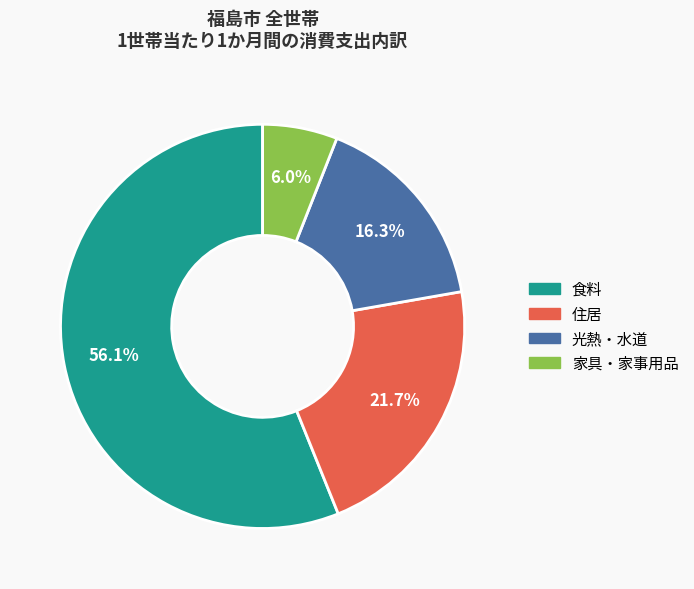

Does any single category account for the majority?

Yes